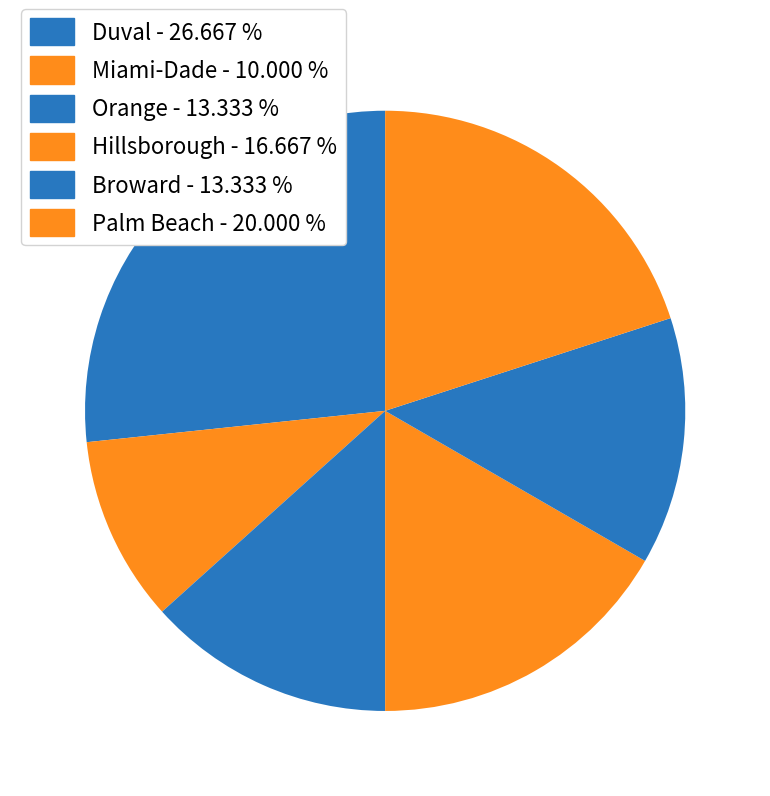

Is there a majority slice in this chart?

No